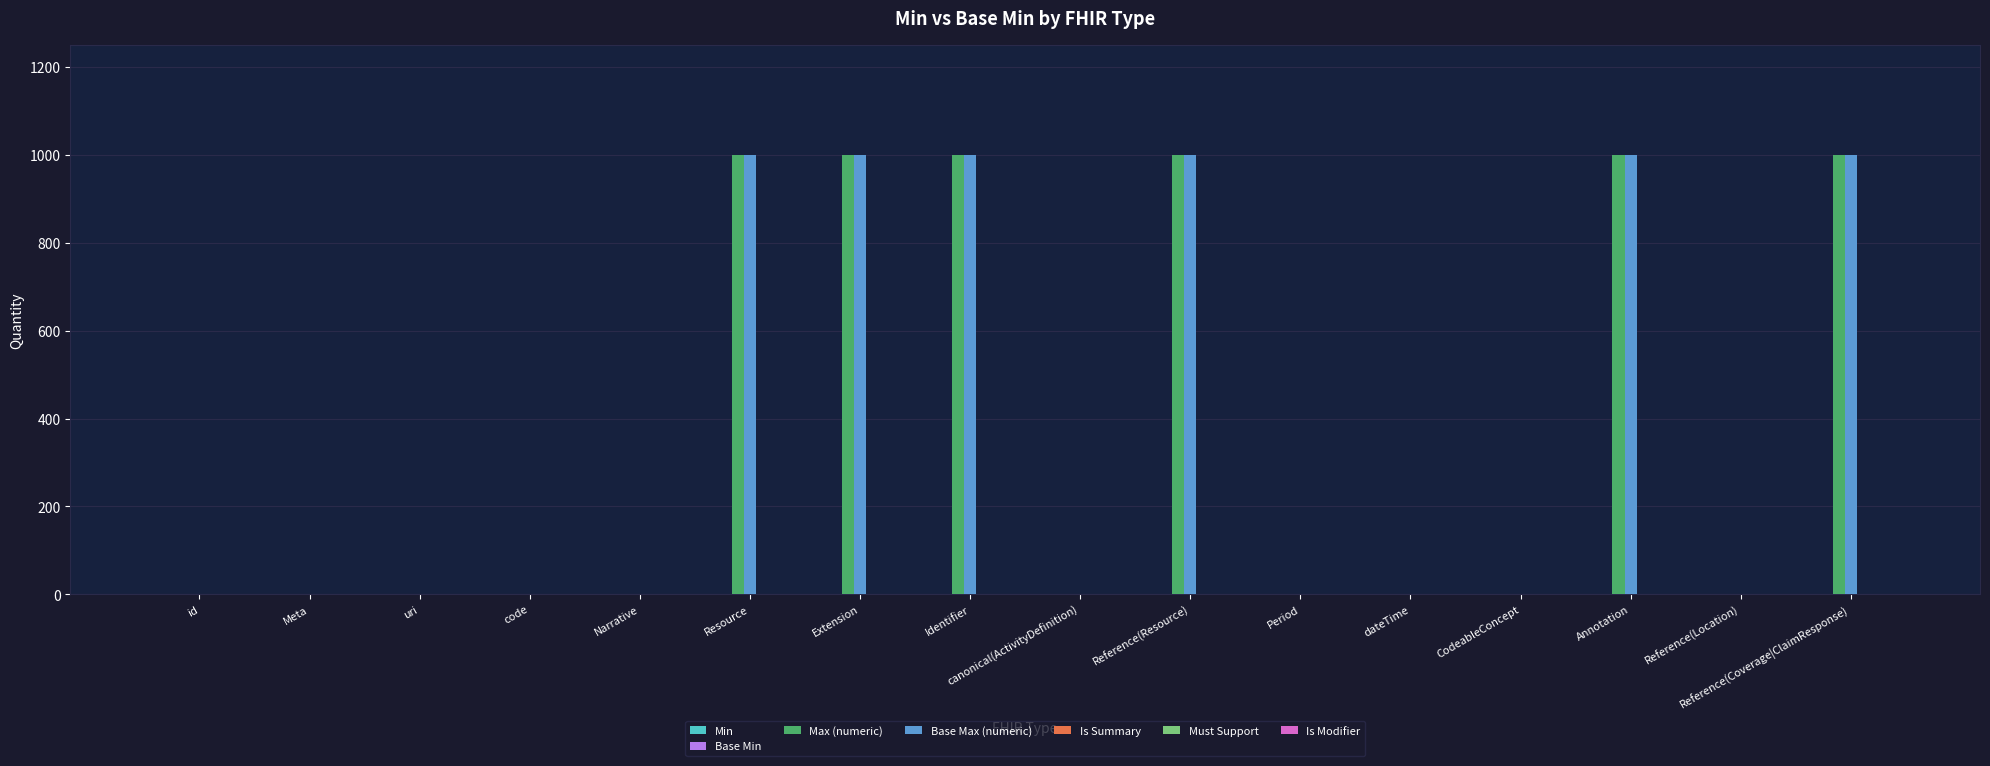

True or false: Base Max (numeric) has a value of 309 at Reference(Resource).

False